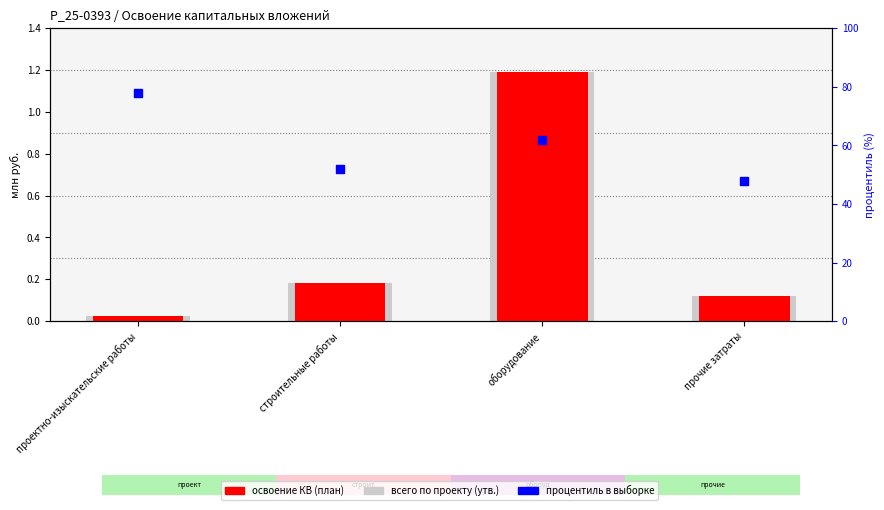

Which series has the widest spread of Y values?

процентиль в выборке